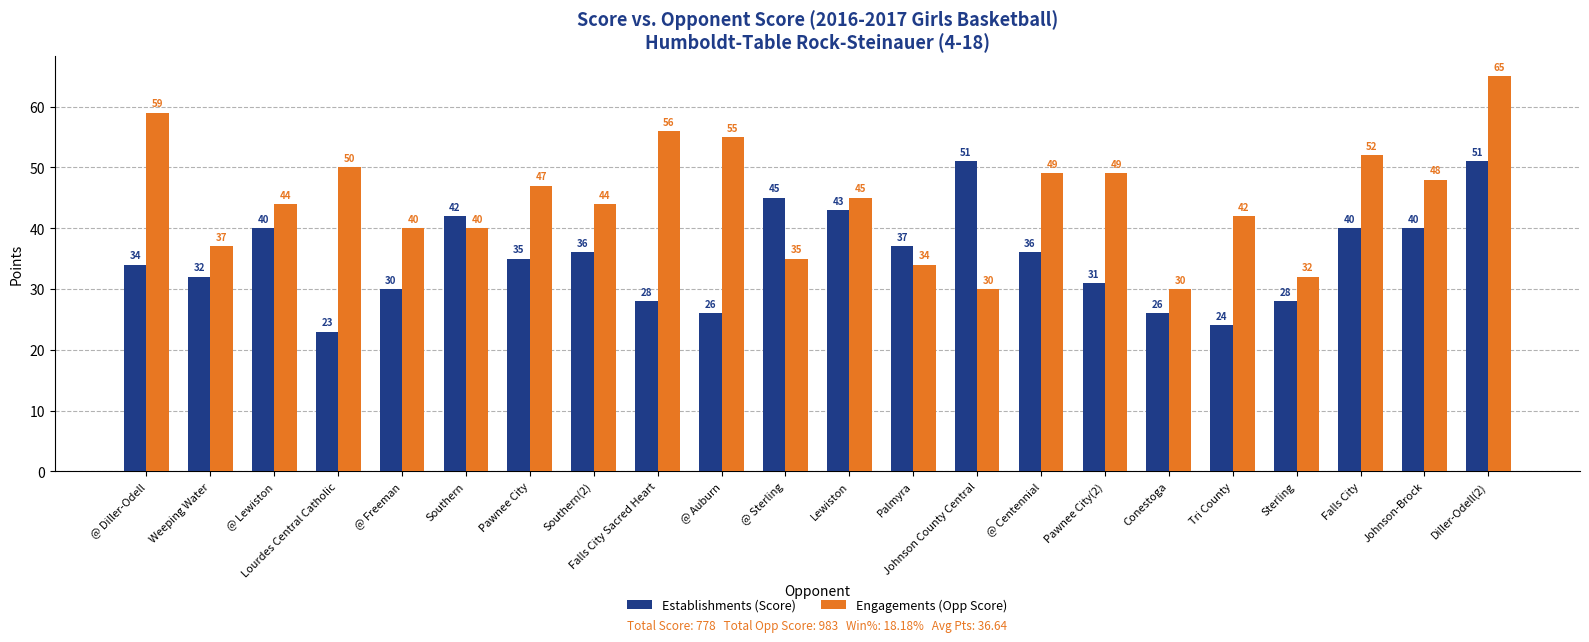

Reading left to right, transcribe all the data shown in this chart.

Establishments (Score): 34	32	40	23	30	42	35	36	28	26	45	43	37	51	36	31	26	24	28	40	40	51
Engagements (Opp Score): 59	37	44	50	40	40	47	44	56	55	35	45	34	30	49	49	30	42	32	52	48	65